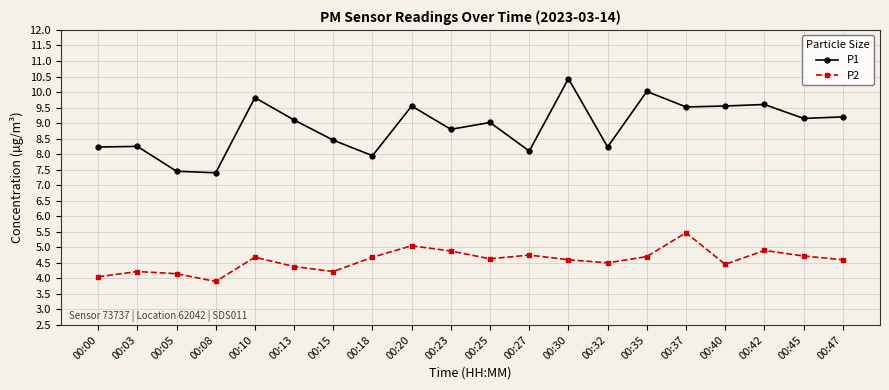

True or false: P1 has a value of 4.0 at 00:45.

False